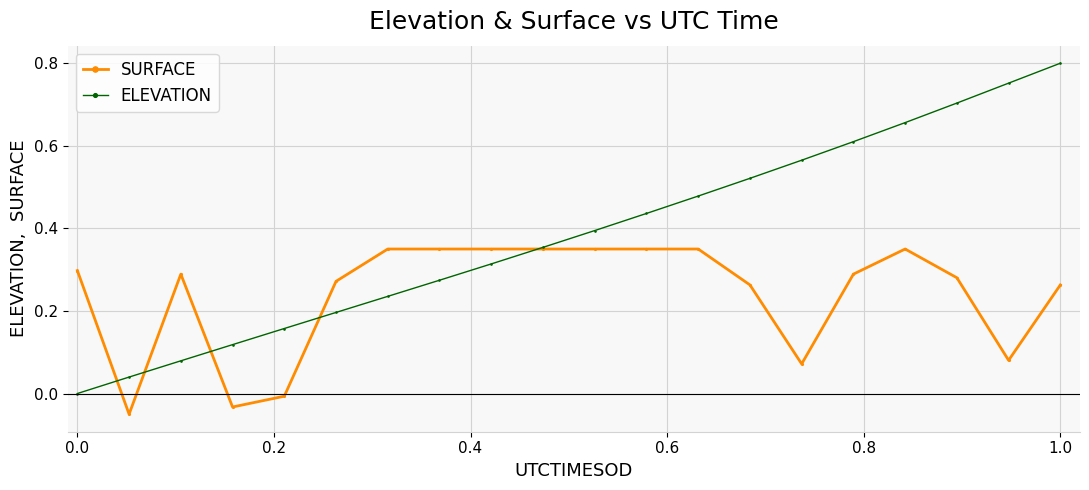

Which series has the largest total across all categories?

ELEVATION